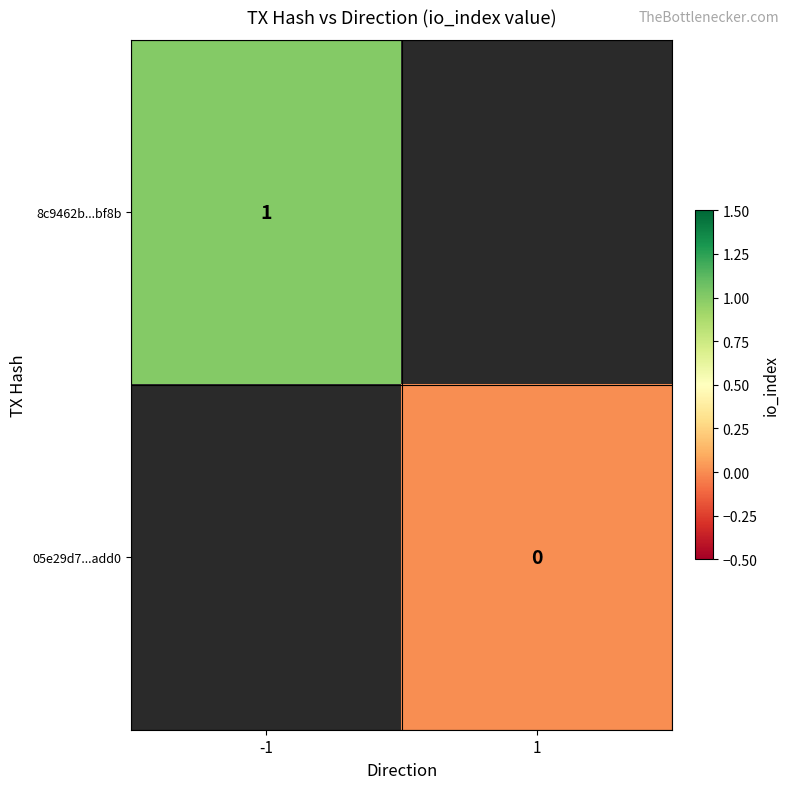

Count the number of categories in the chart.

2